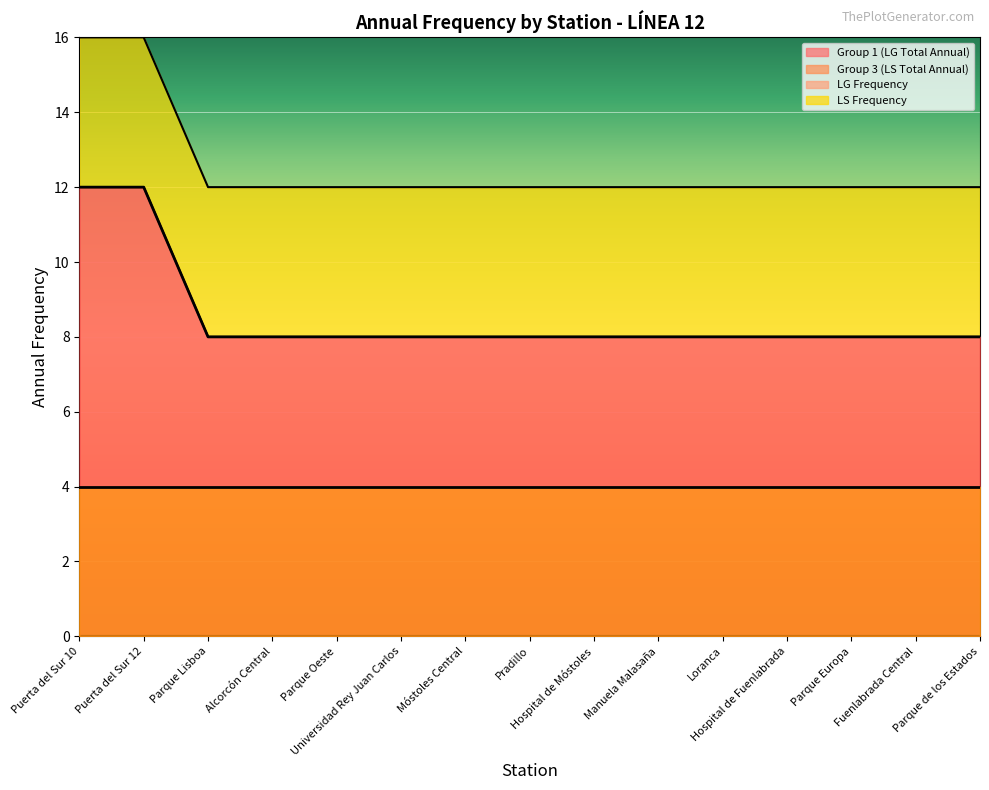

True or false: LG Frequency and Group 1 (LG Total Annual) cross at least once.

False